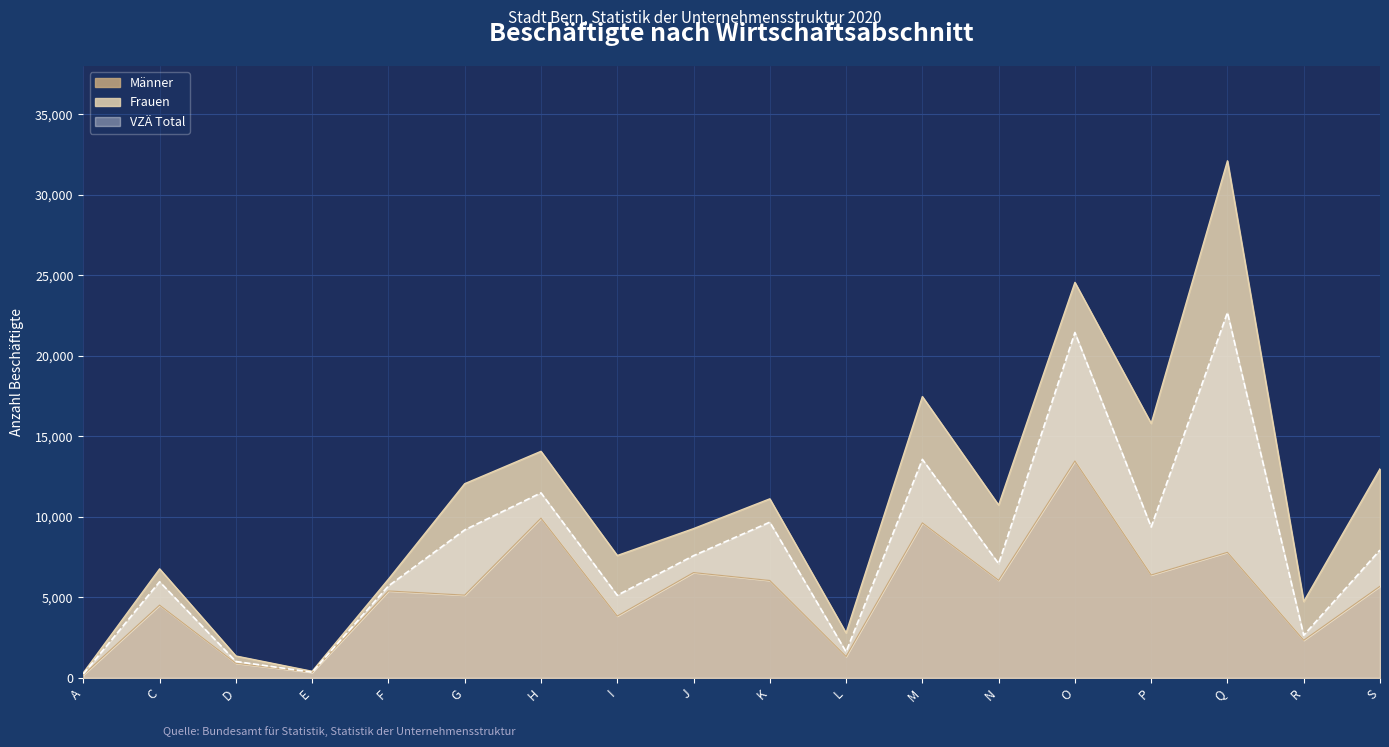

What is the approximate value of VZÄ Total at K?

9670